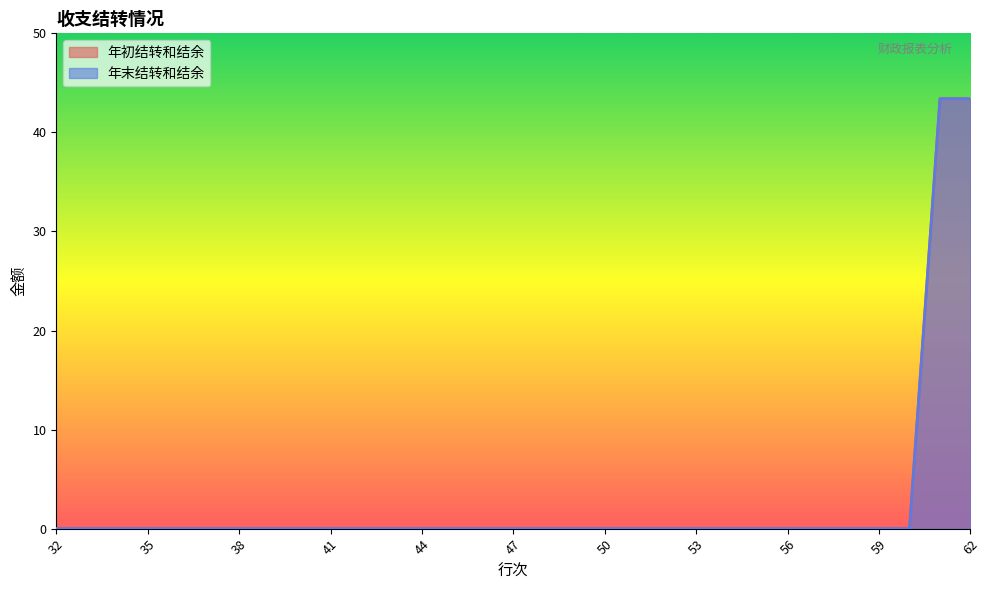

True or false: 年初结转和结余 and 年末结转和结余 cross at least once.

False